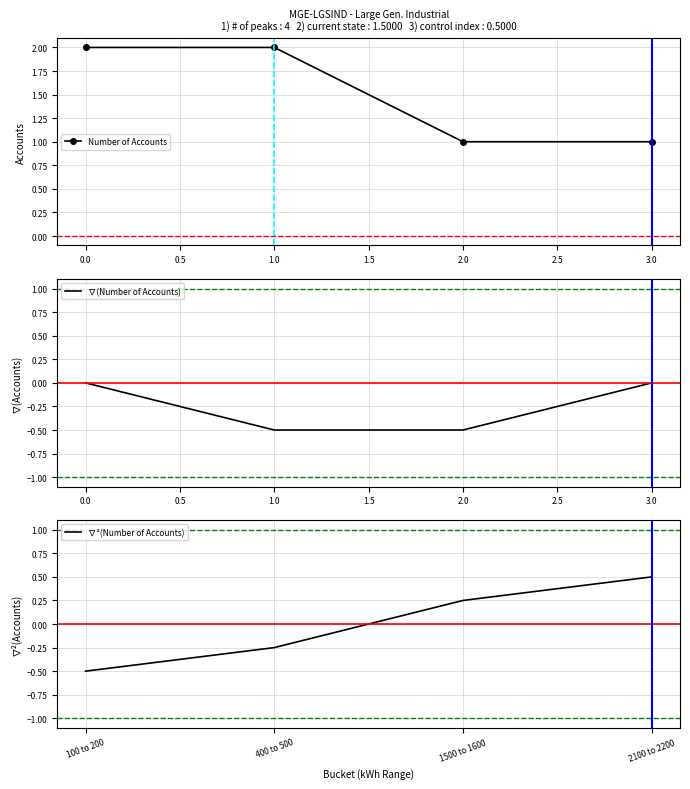

Reading right to left, transcribe all the data shown in this chart.

Number of Accounts: 1.0	1.0	2.0	2.0
∇(Number of Accounts): 0.0	-0.5	-0.5	0.0
∇²(Number of Accounts): 0.5	0.2	-0.2	-0.5